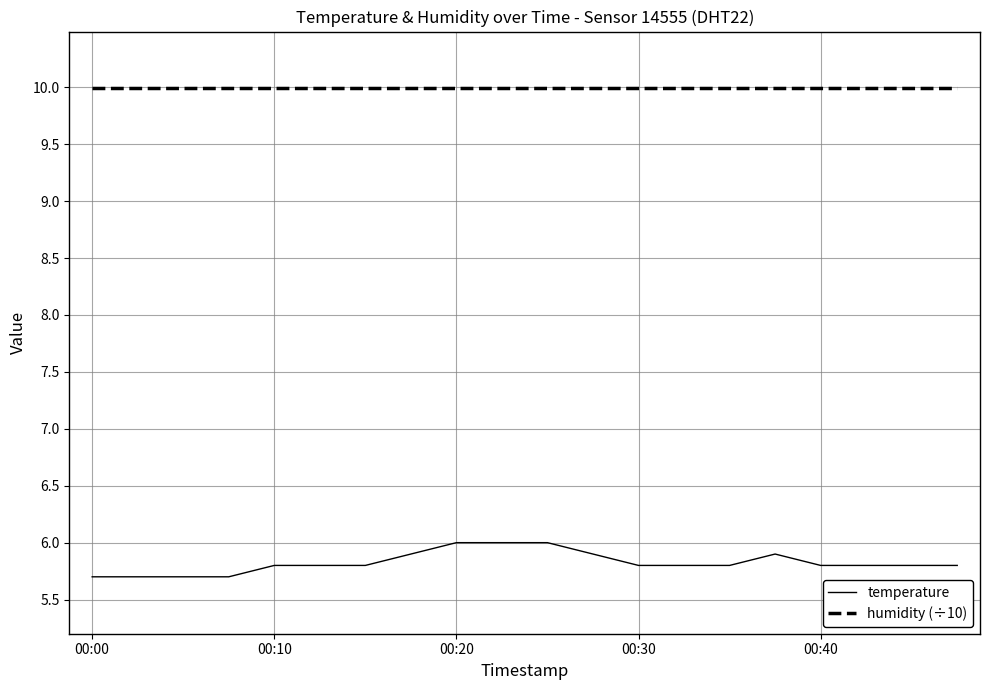

Which series has the widest spread of values?

temperature